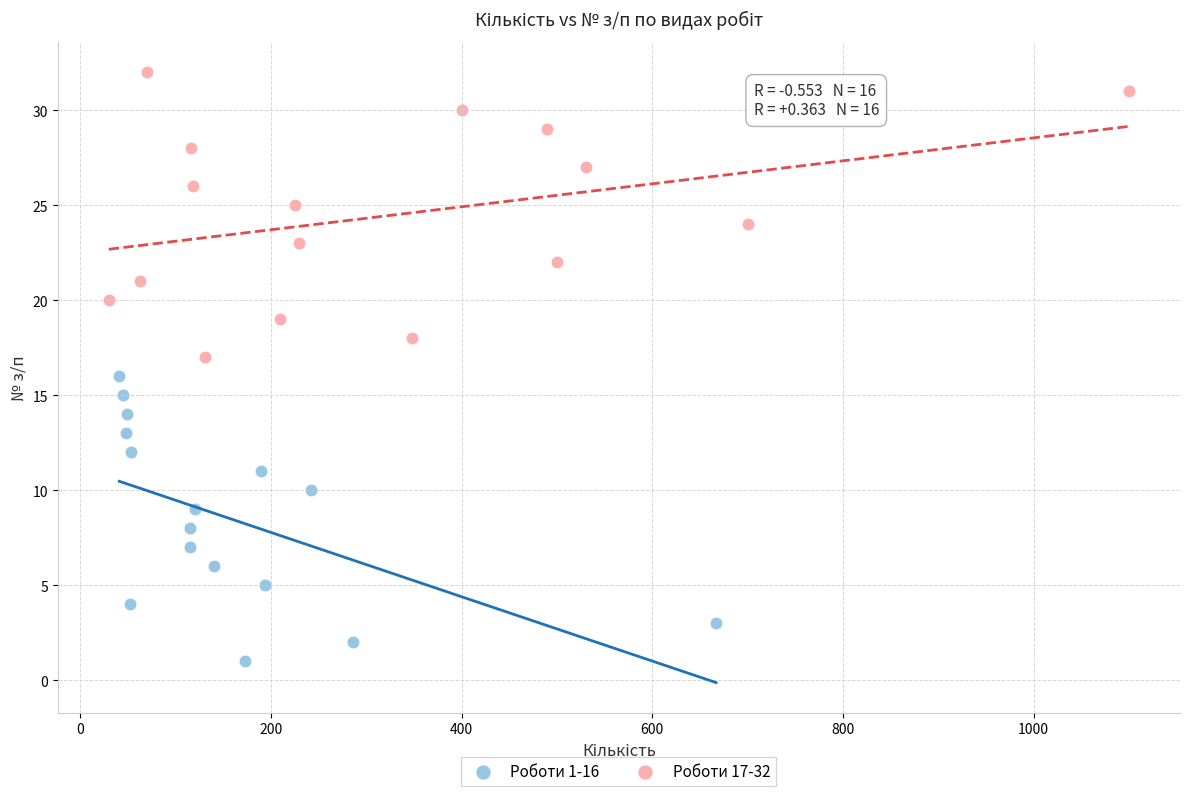

Which series reaches the minimum Y coordinate?

Роботи 1-16